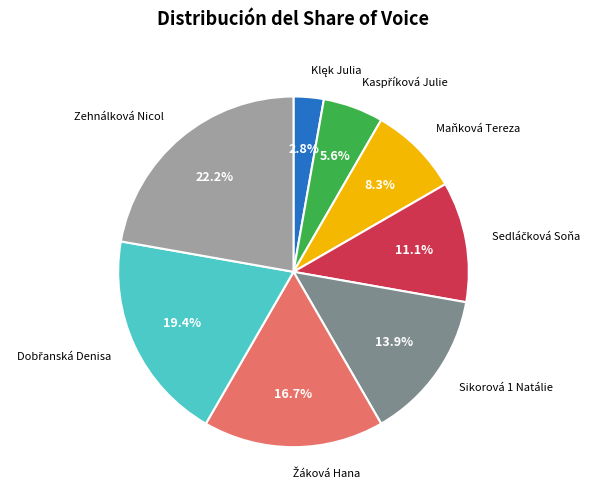

Which category has the biggest portion of the pie?

Zehnálková Nicol